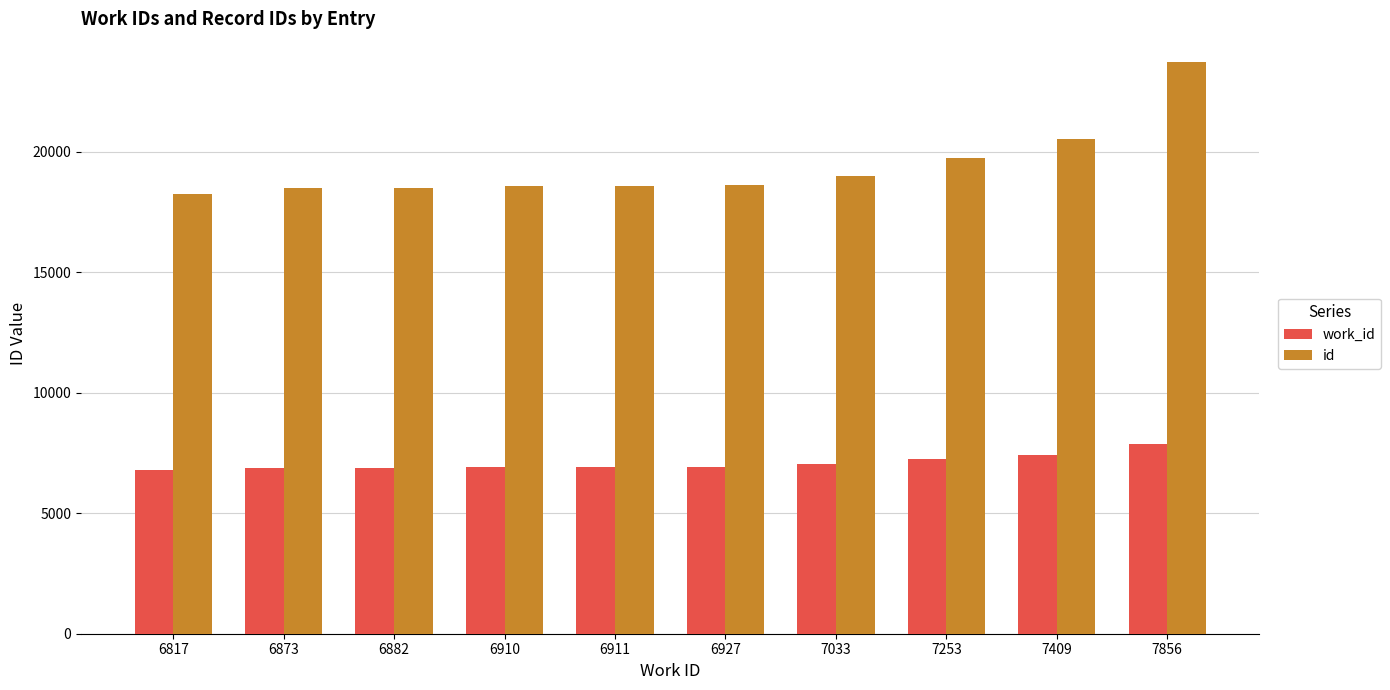

Are the bars grouped side by side (vs. stacked)?

Yes